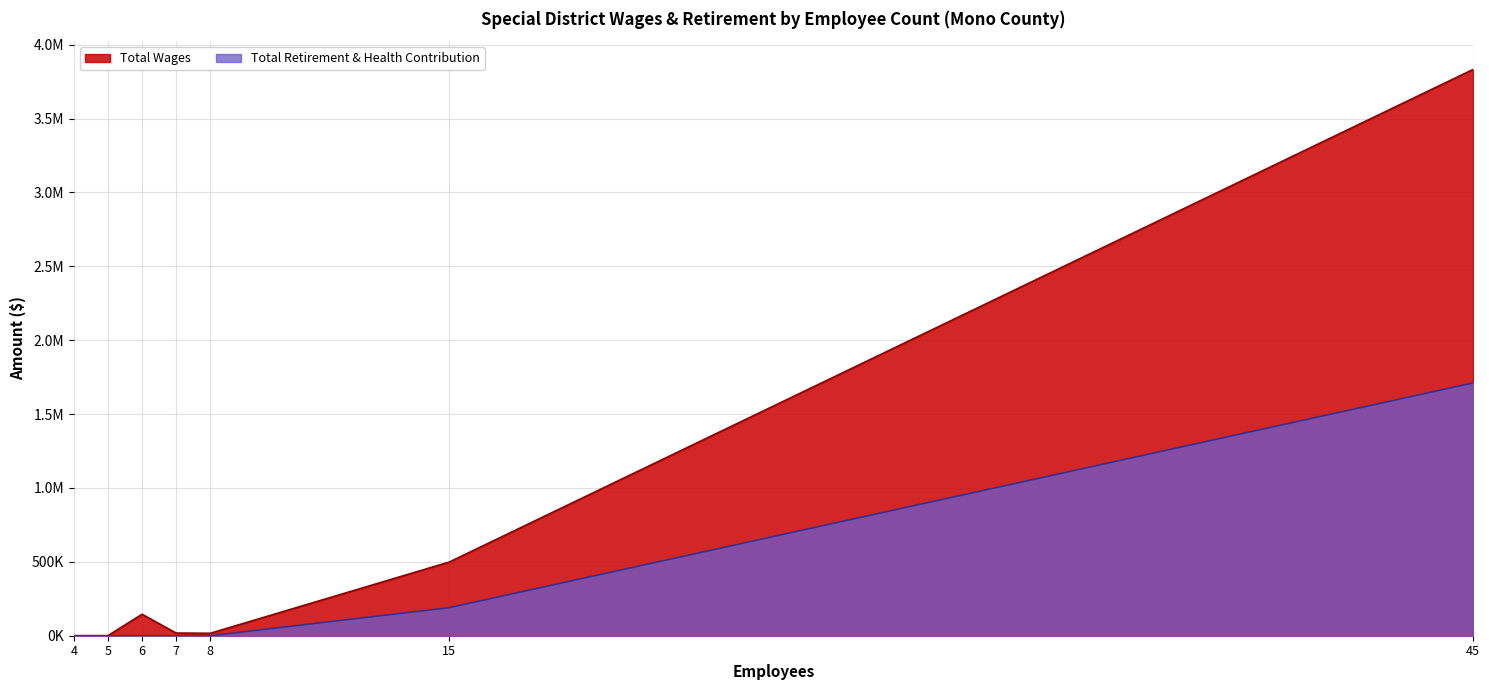

What is the difference between the Total Wages values at 4 and 8?

16470